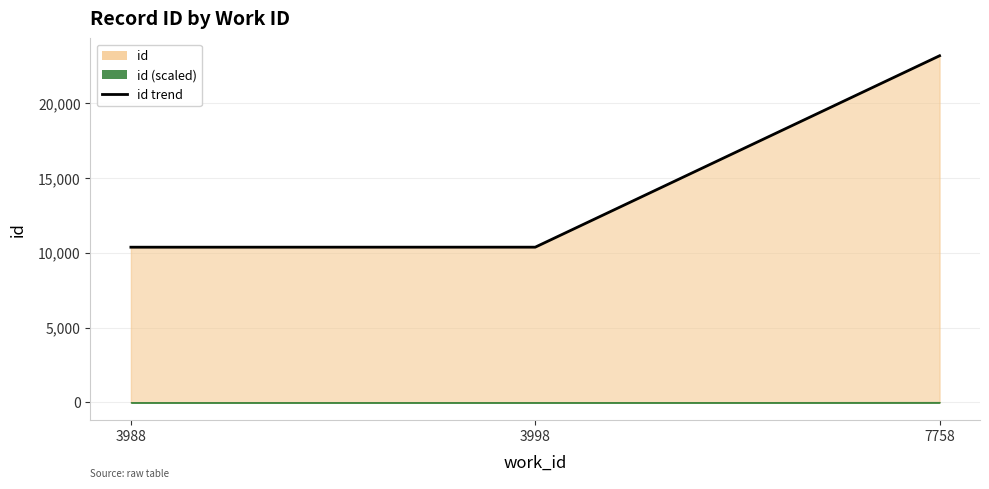

The value at 3998 is 18059. True or false?

False